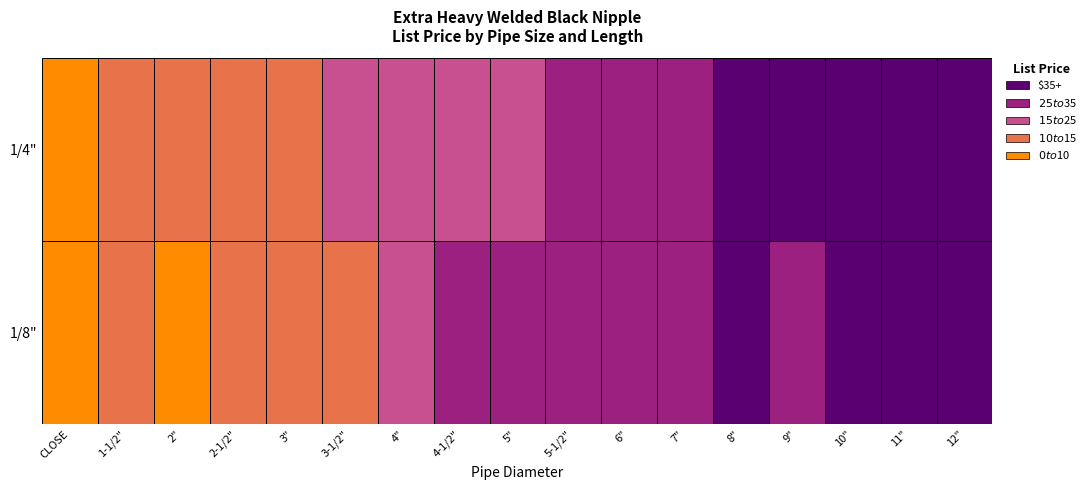

What is the difference between the highest and lowest values at 3"?

2.5